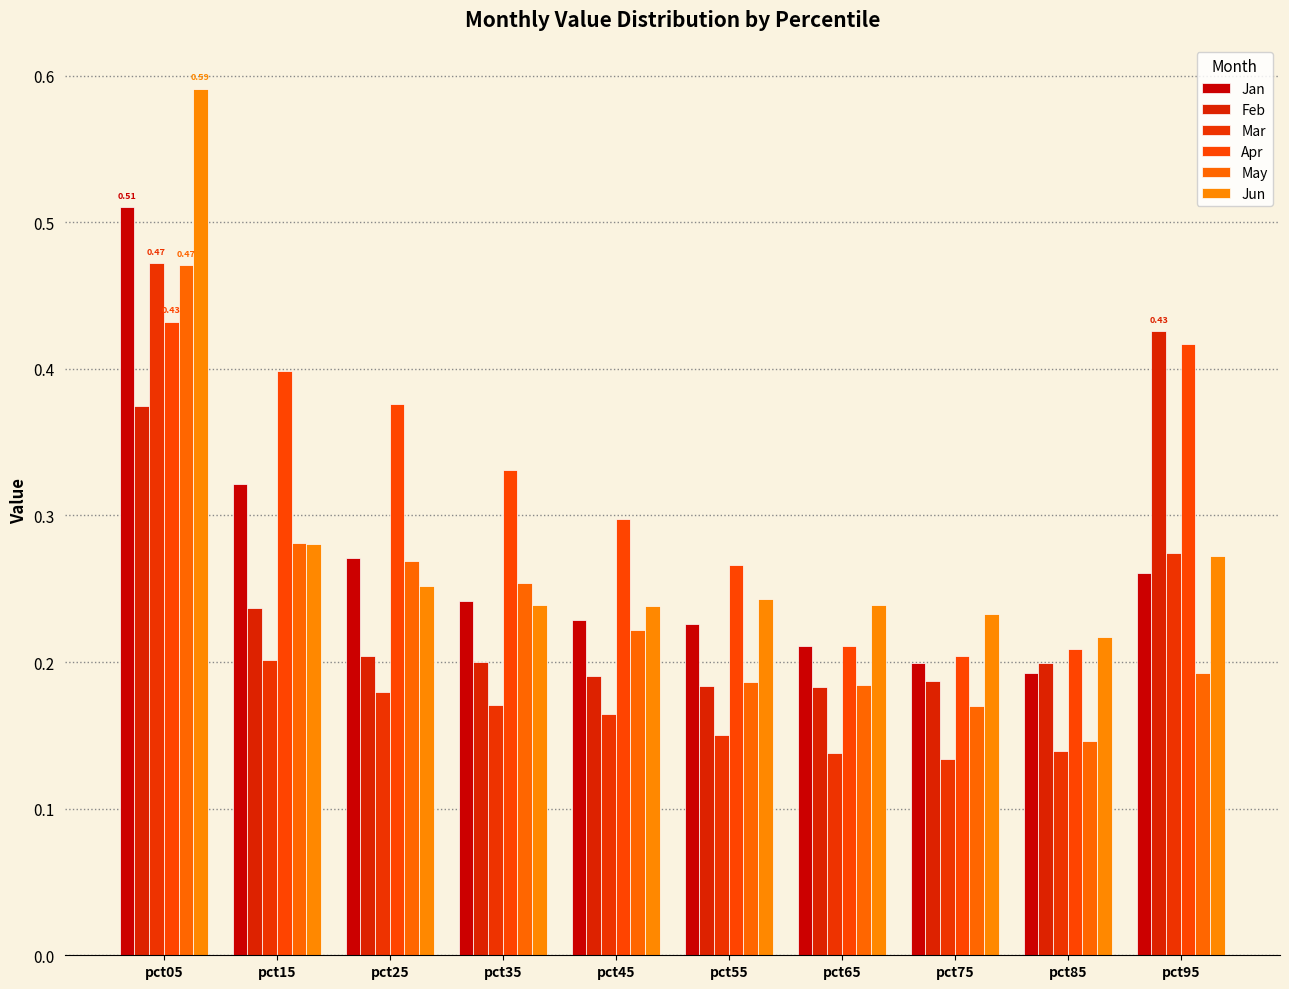

Which category has the highest value across all series?

pct05